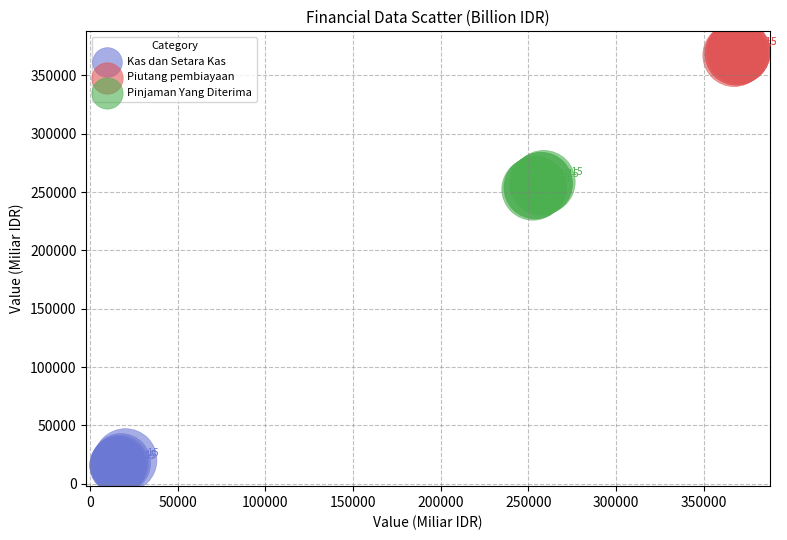

Which series reaches the minimum Y coordinate?

Kas dan Setara Kas